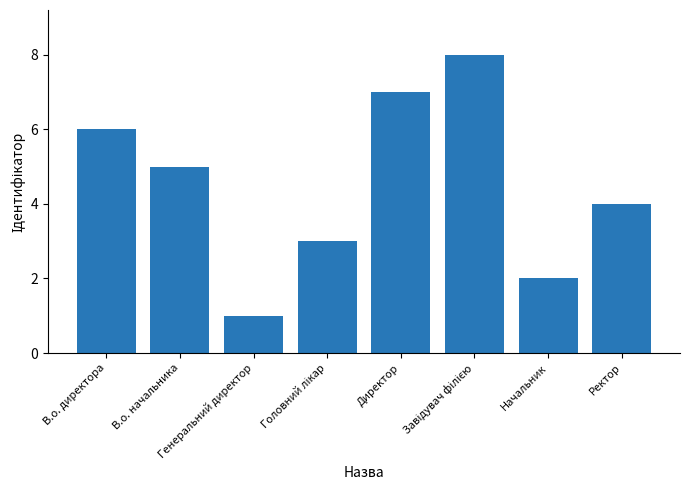

What is the greatest value displayed?

8